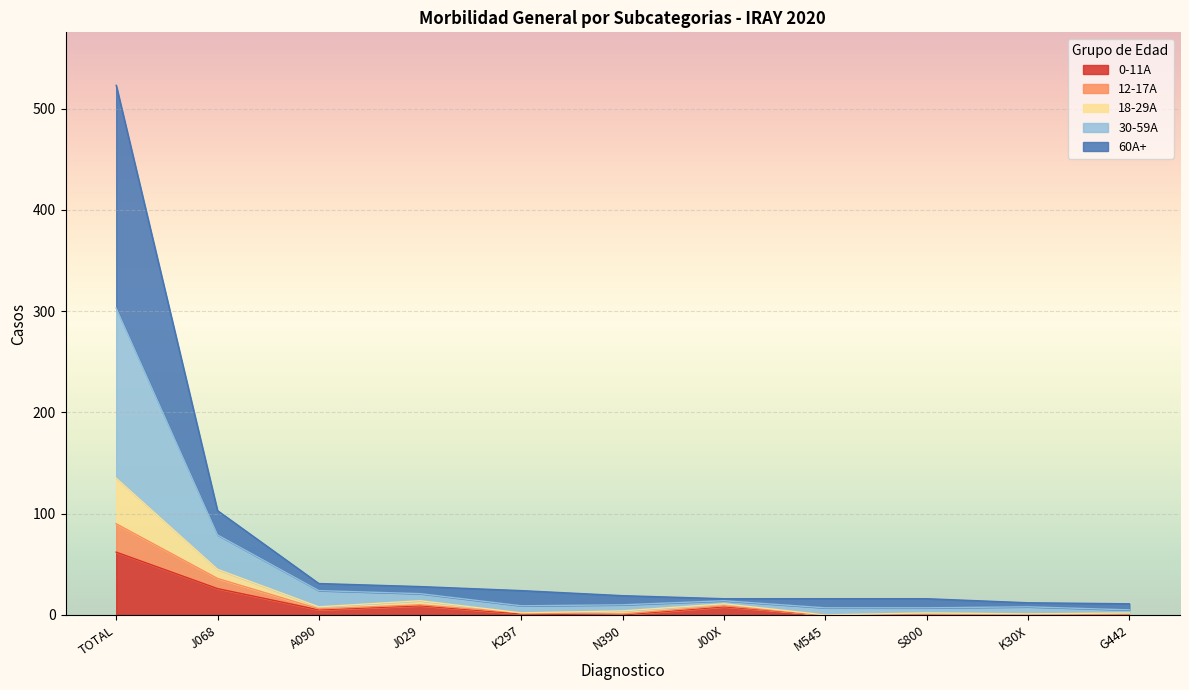

Where is the first local minimum for 30-59A?

K297